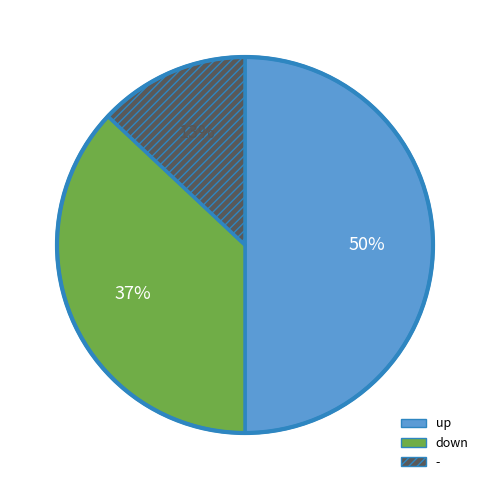

To the nearest percent, what is the difference between the largest and smallest slice percentages?

37%